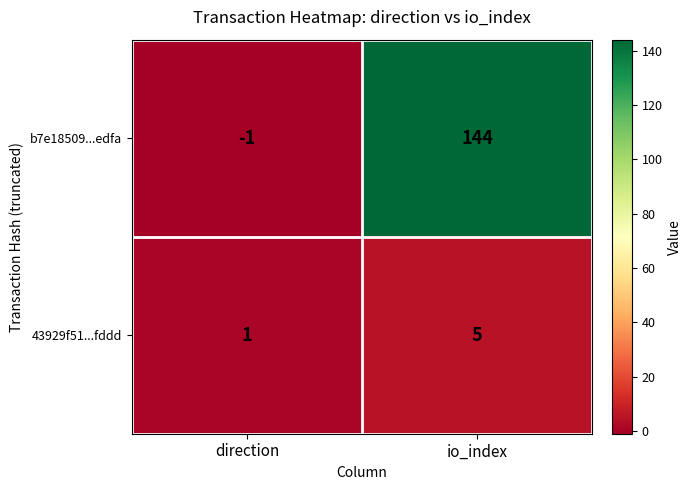

Reading right to left, list all the values displayed in this chart.

b7e18509...edfa: 144	-1
43929f51...fddd: 5	1